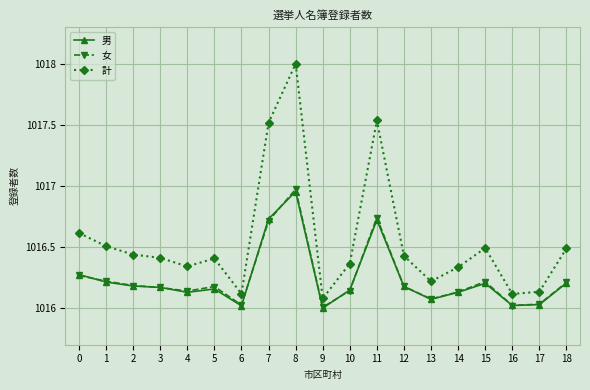

True or false: 計 has more than 2 points higher than both neighbors.

True